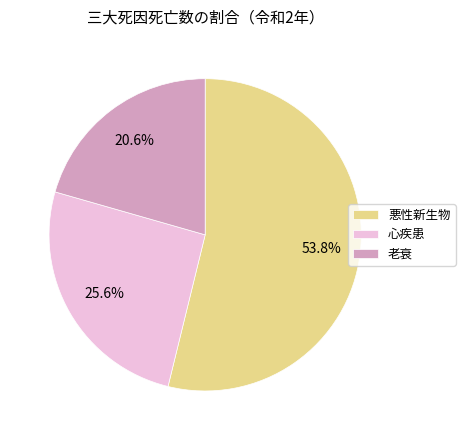

To the nearest percent, what portion does 老衰 represent?

21%